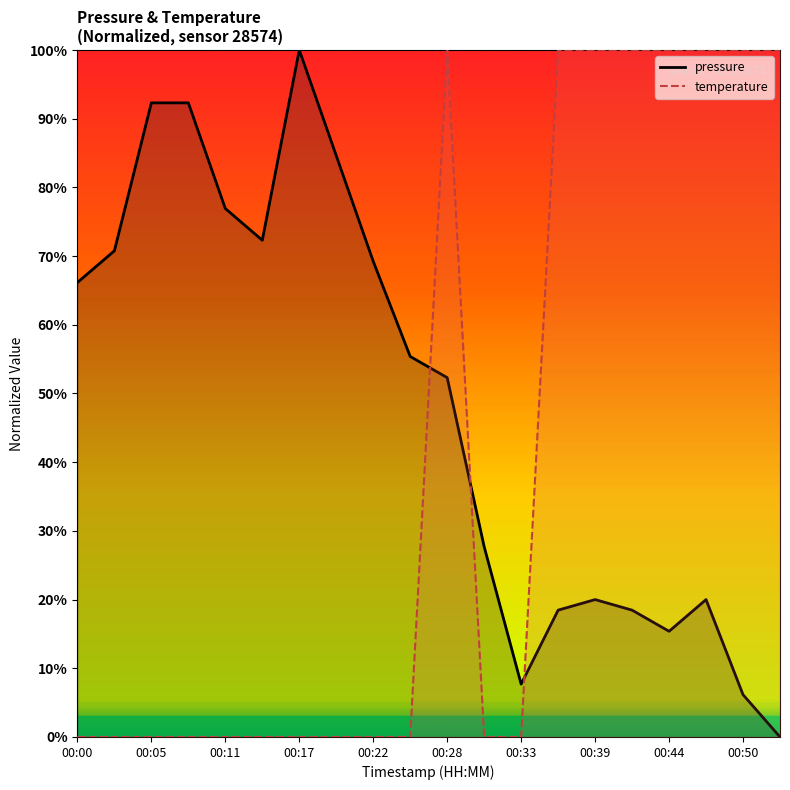

What is the maximum value for temperature?

100.0